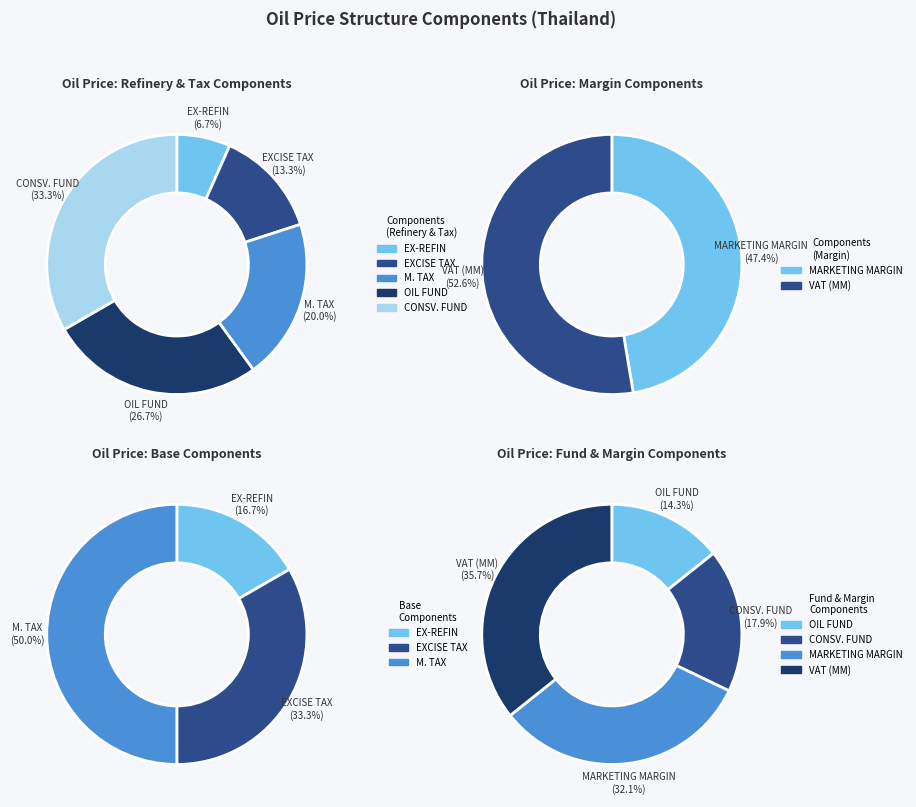

What is the change in value from M. TAX to CONSV. FUND?

+2